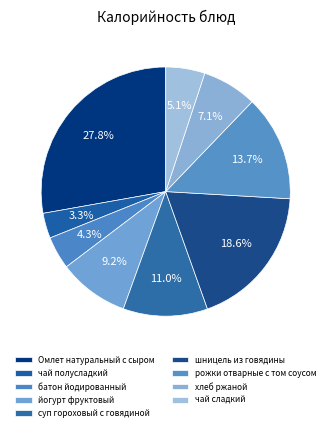

Which category has the smallest portion of the pie?

чай полусладкий